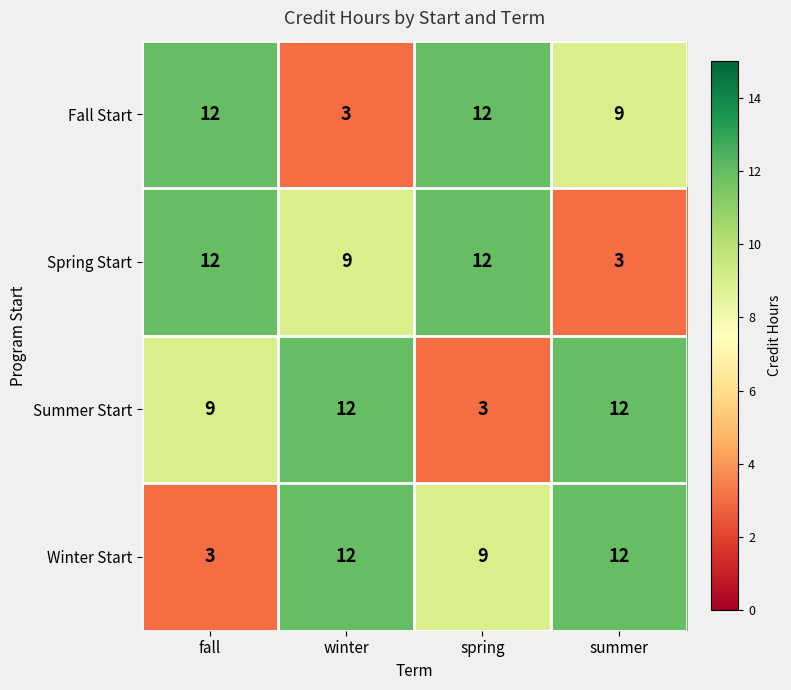

Reading left to right, list all the values displayed in this chart.

Fall Start: 12	3	12	9
Spring Start: 12	9	12	3
Summer Start: 9	12	3	12
Winter Start: 3	12	9	12